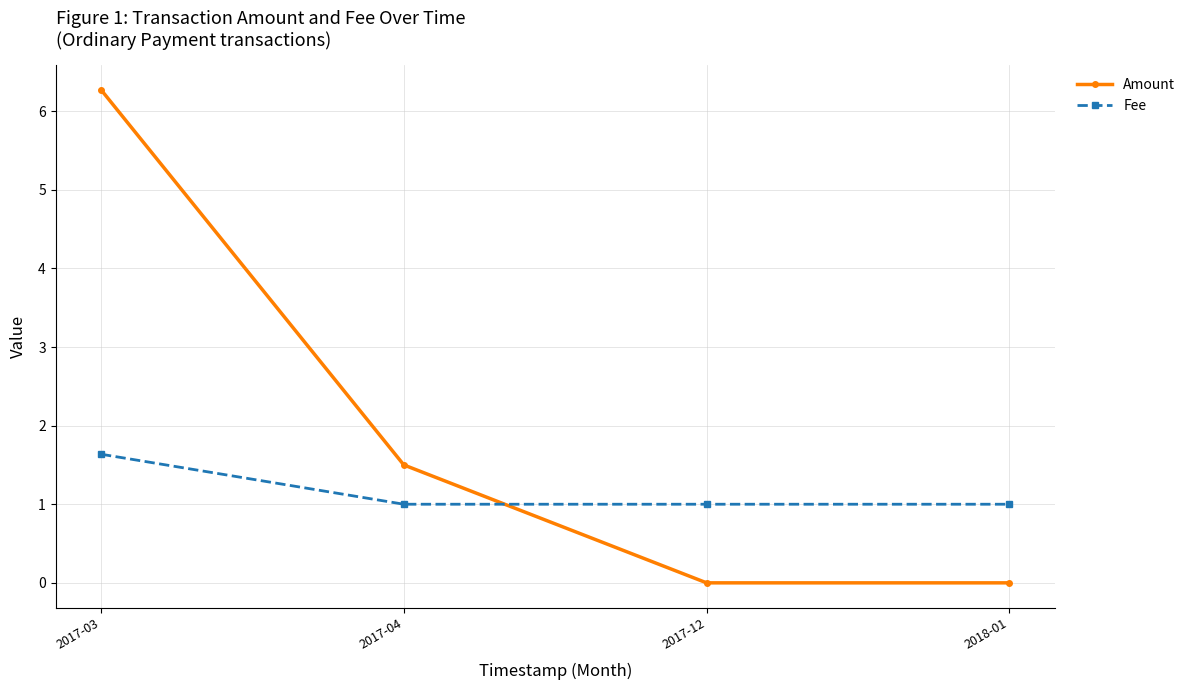

What is the label of the 4th point from the left?

2018-01